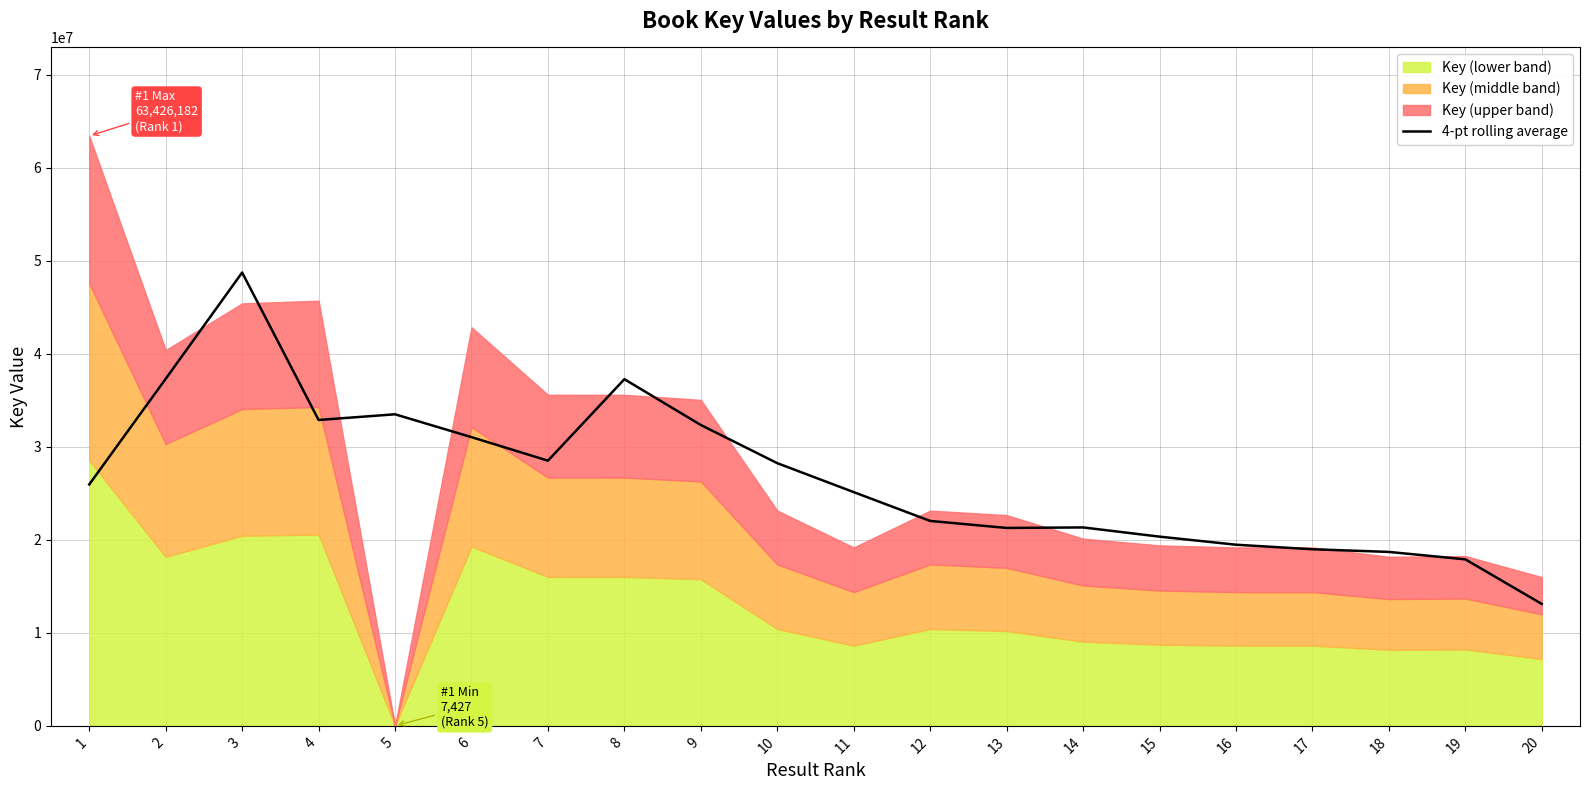

What is the change in value from 11 to 18?

-6429669.5